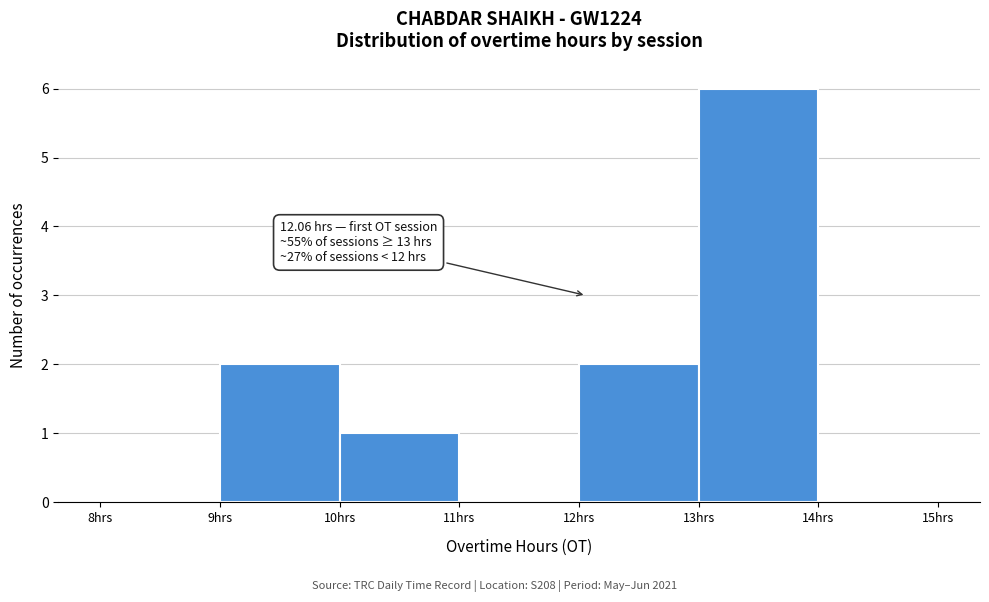

Over which range of the x-axis is the bar tallest?

13 to 14